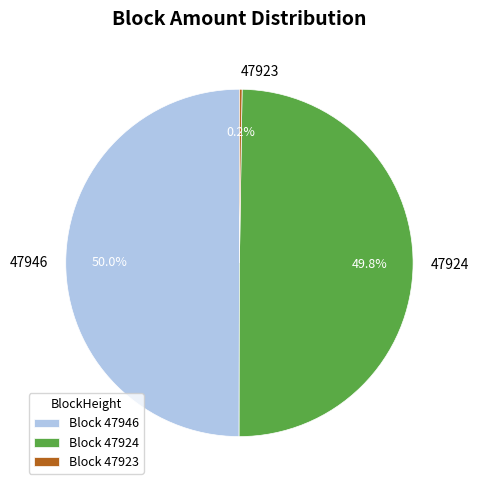

What is the ratio of the value at 47946 to the value at 47924?

1.0